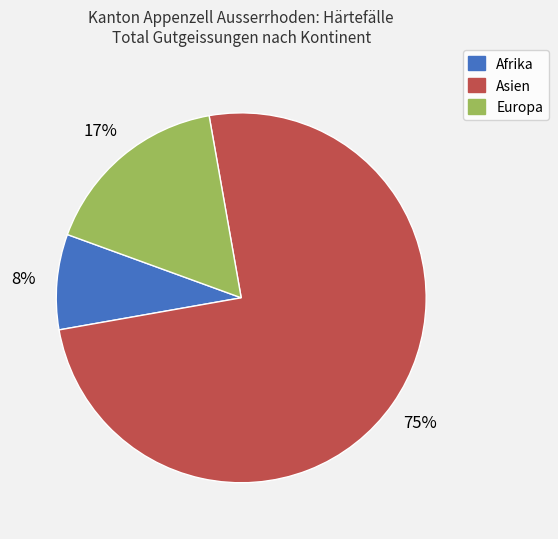

Which slice is the largest?

Asien